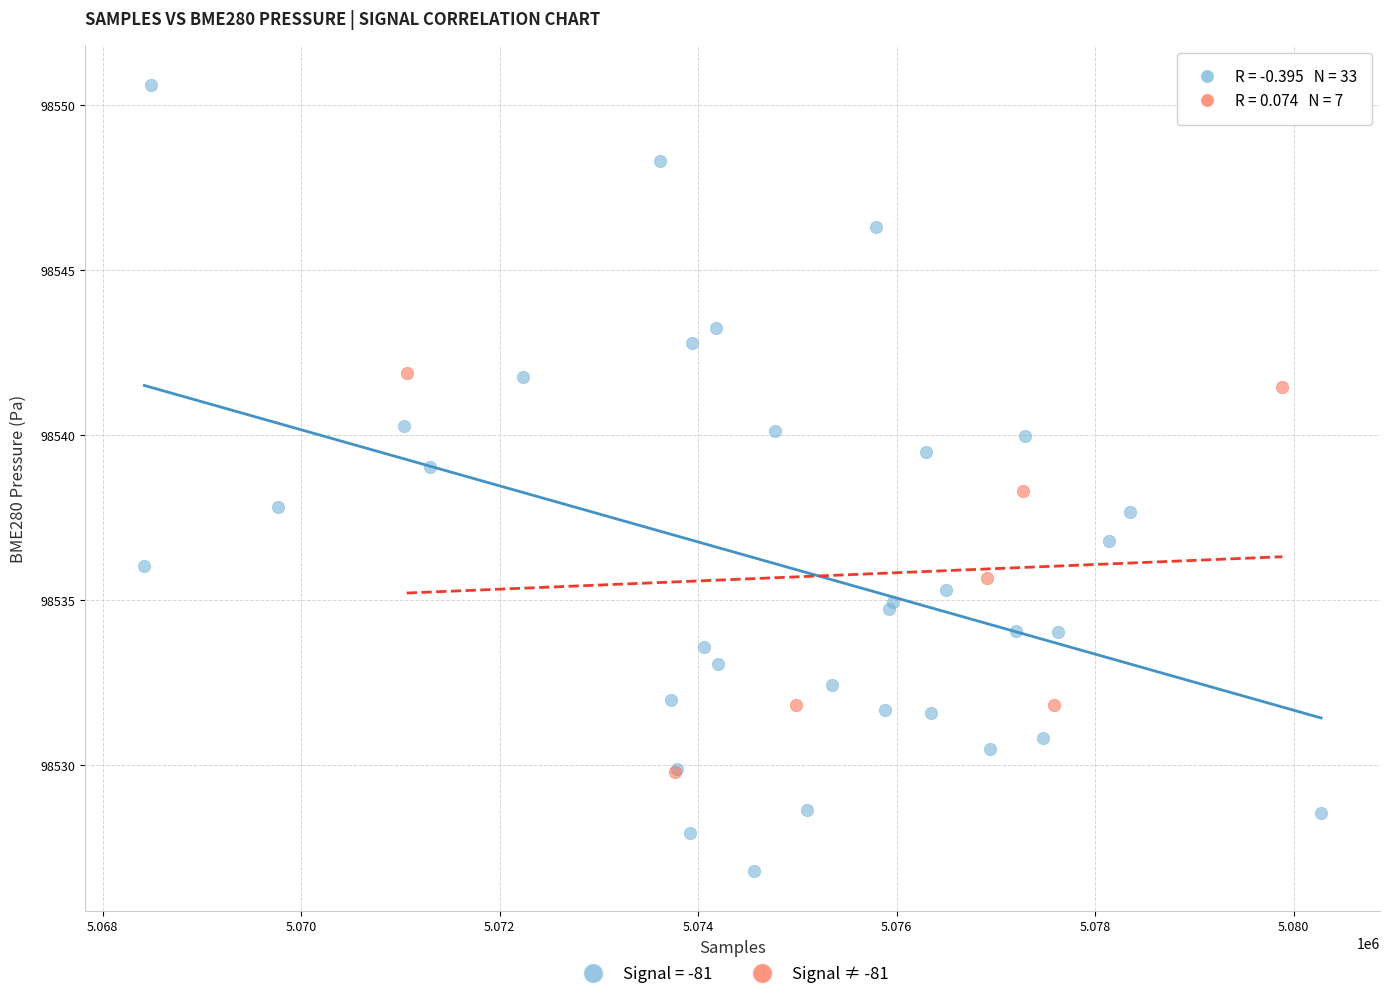

Which series reaches the minimum Y coordinate?

Signal = -81